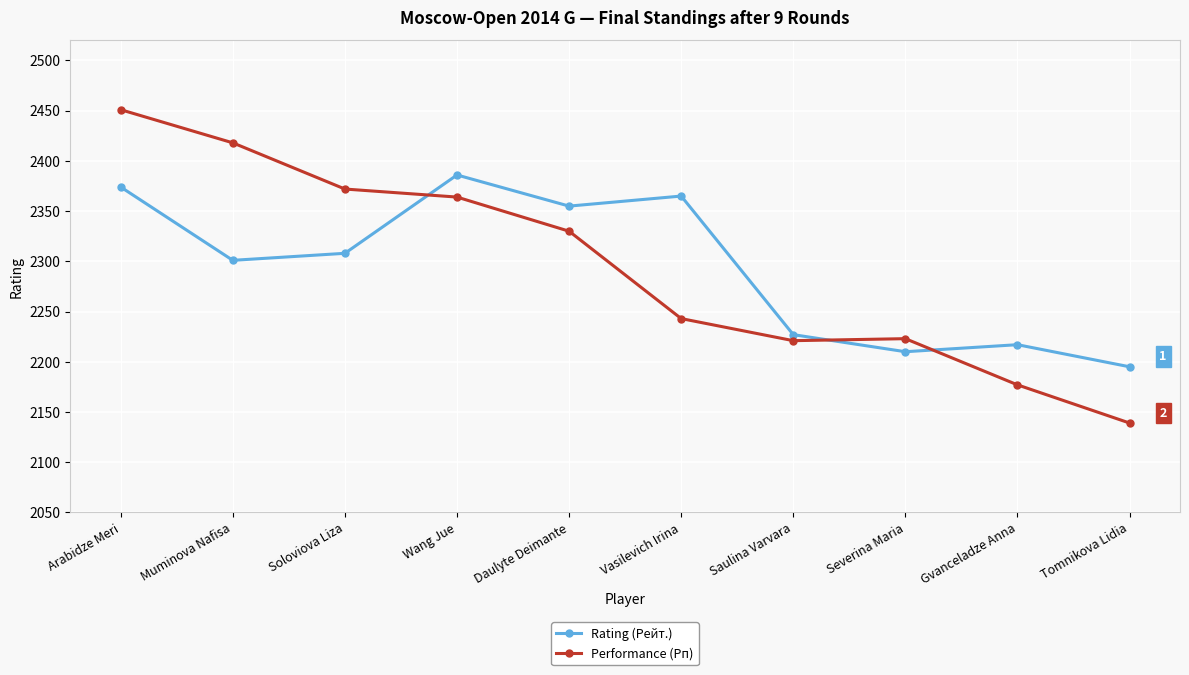

After their last crossing, which series has the higher values: Performance (Рп) or Rating (Рейт.)?

Rating (Рейт.)